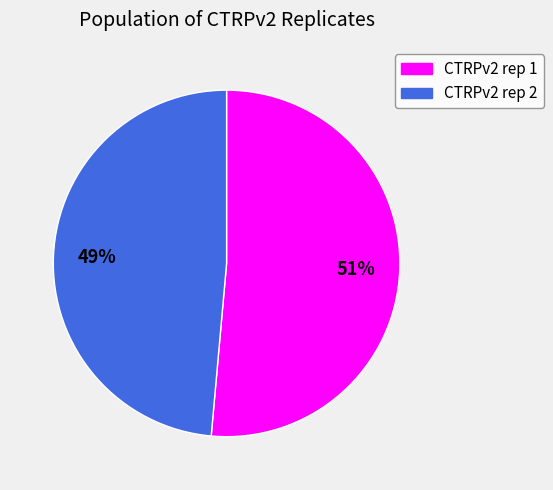

Which category has the smallest portion of the pie?

CTRPv2 rep 2